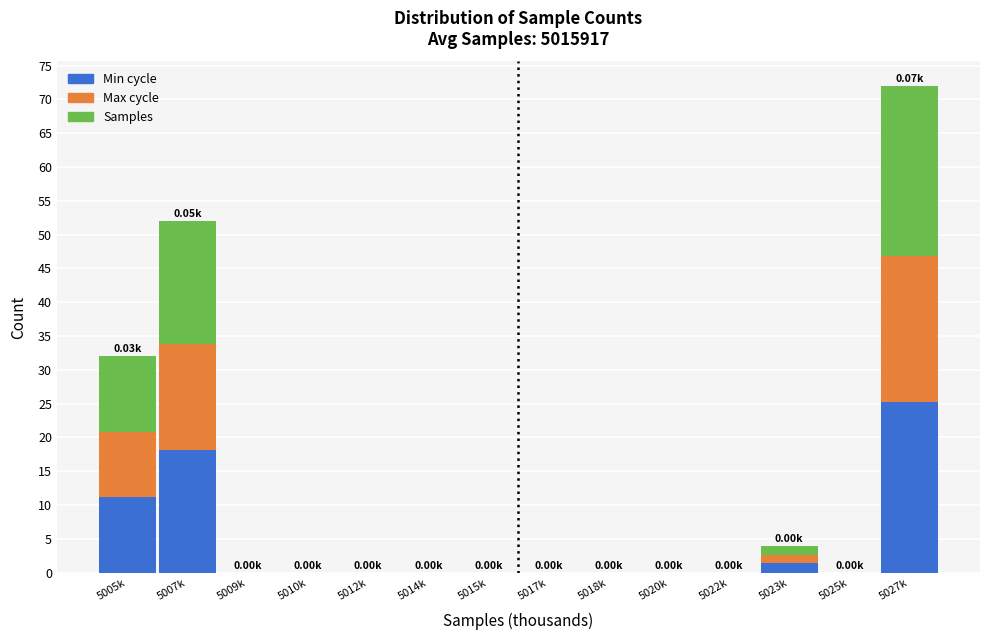

At which category is the sum across all series the highest?

5027k